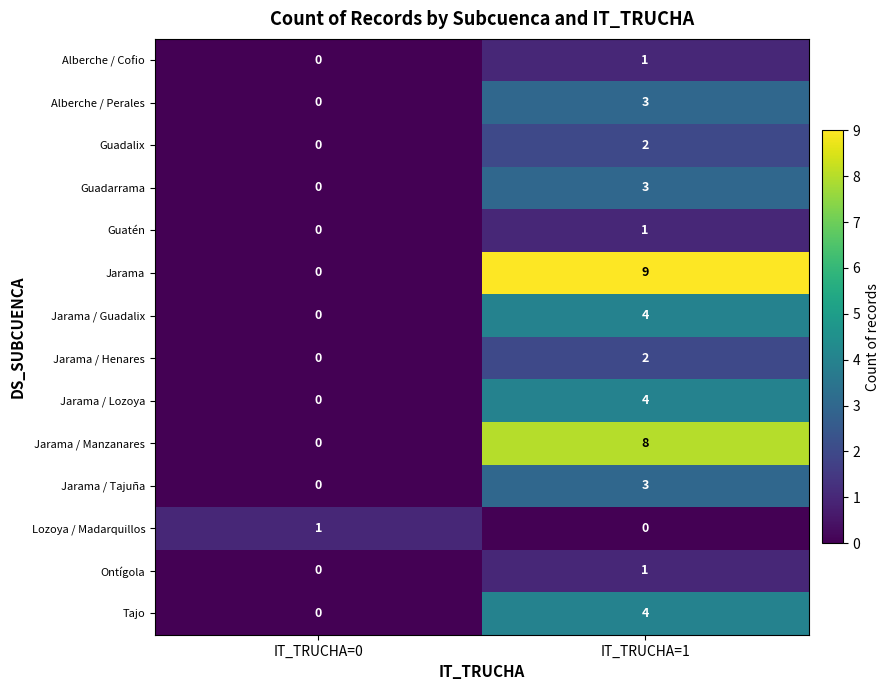

Which series has the largest total across all categories?

Jarama